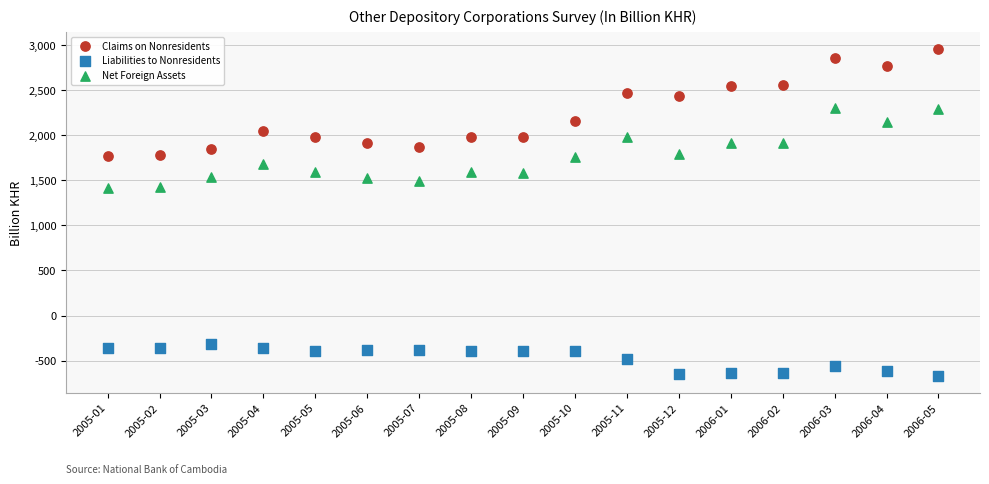

What are all the series names shown in the legend?

Claims on Nonresidents, Liabilities to Nonresidents, Net Foreign Assets